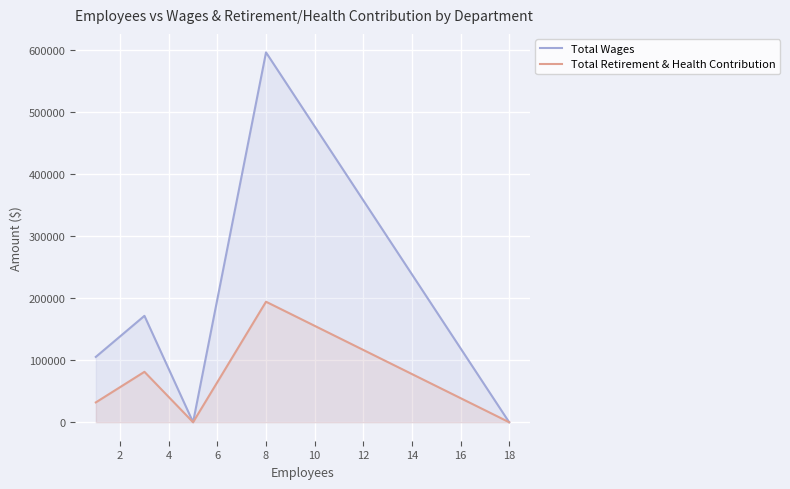

How many interior local peaks does the Total Retirement & Health Contribution series have?

2